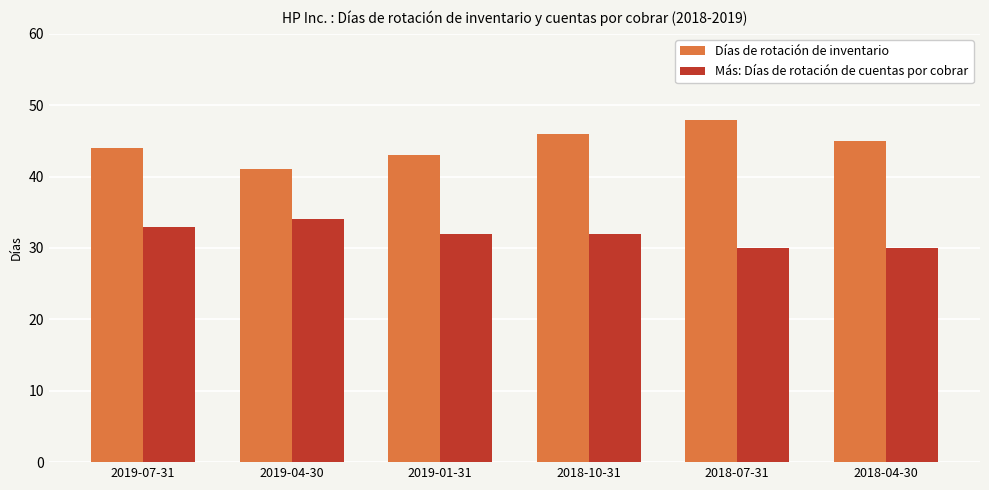

How many distinct data groups are displayed?

2